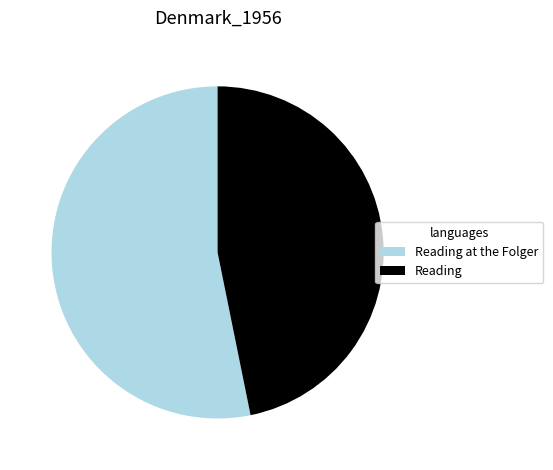

Which has a higher value, Reading at the Folger or Reading?

Reading at the Folger